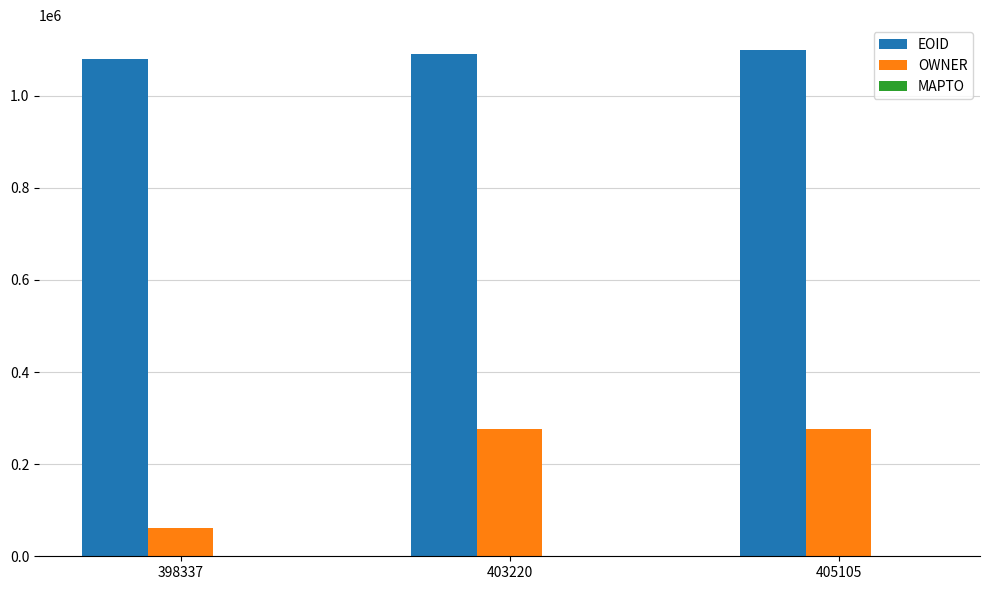

Rank the series by their maximum value, from highest to lowest.

EOID, OWNER